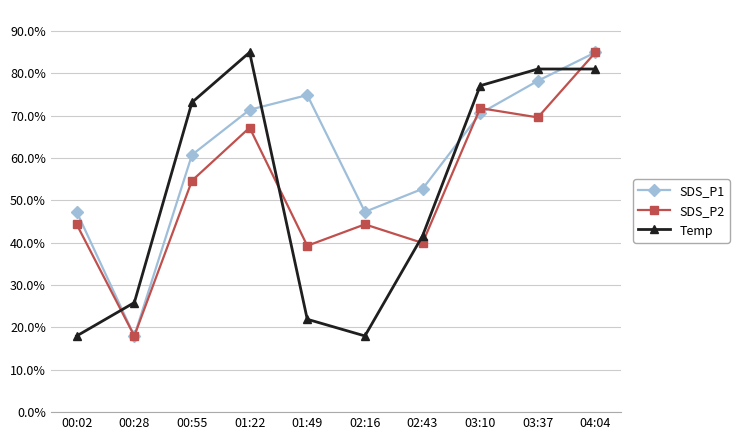

Reading left to right, transcribe all the data shown in this chart.

SDS_P1: 0.5	0.2	0.6	0.7	0.7	0.5	0.5	0.7	0.8	0.8
SDS_P2: 0.4	0.2	0.5	0.7	0.4	0.4	0.4	0.7	0.7	0.8
Temp: 0.2	0.3	0.7	0.8	0.2	0.2	0.4	0.8	0.8	0.8